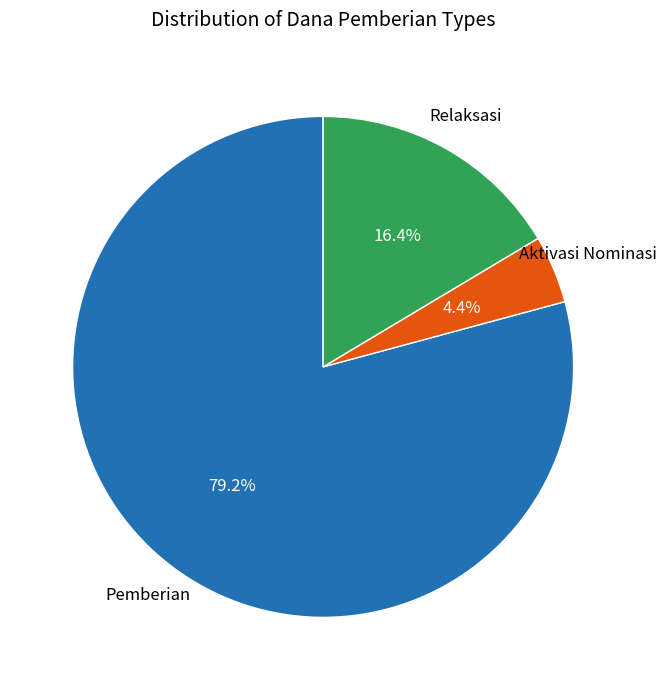

How many slices are in this pie chart?

3